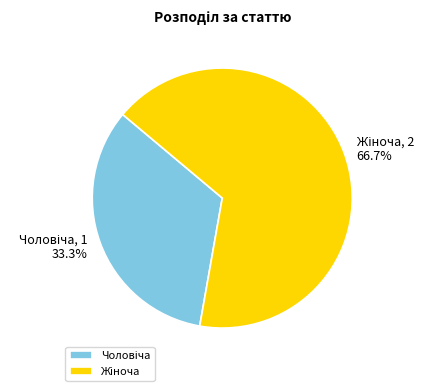

Does any single category account for the majority?

Yes